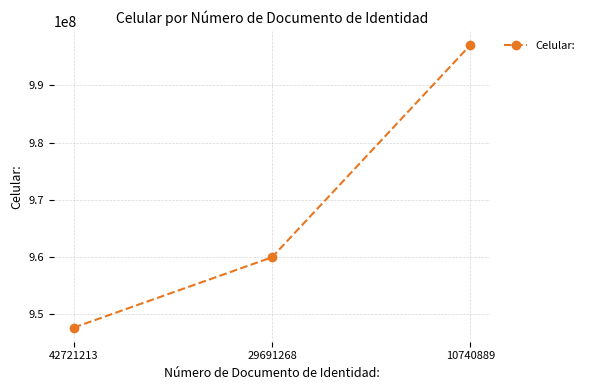

List the labels in order of value, smallest first.

42721213, 29691268, 10740889